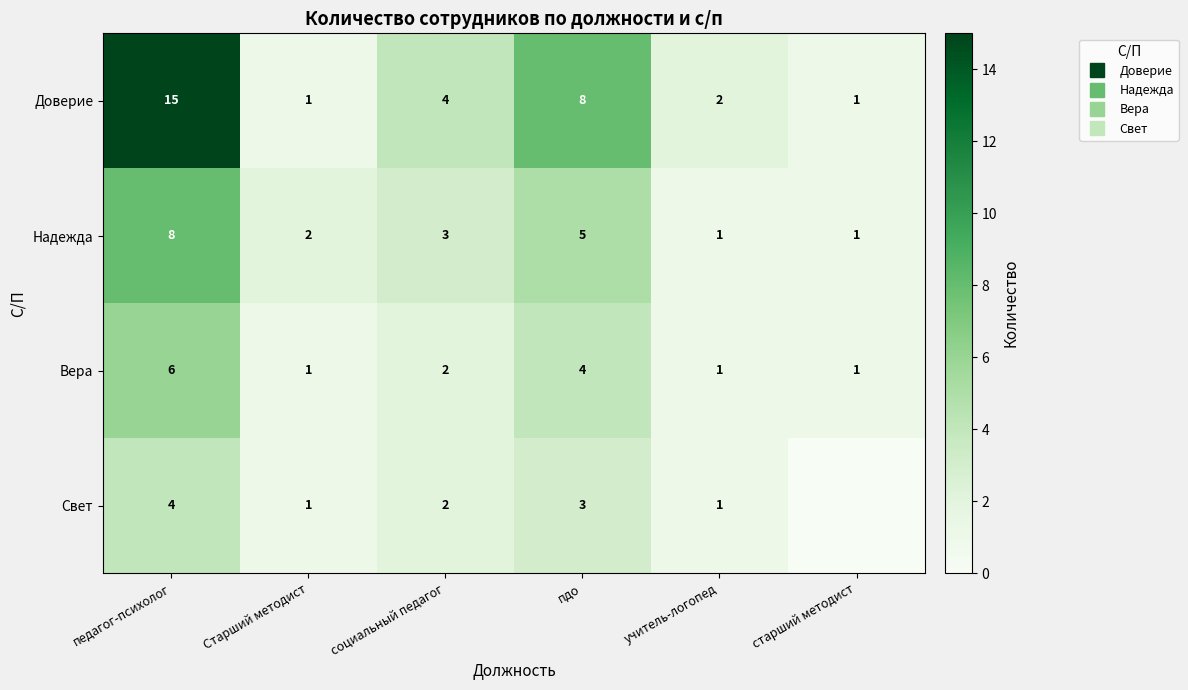

Which category has the lowest value across all series?

старший методист